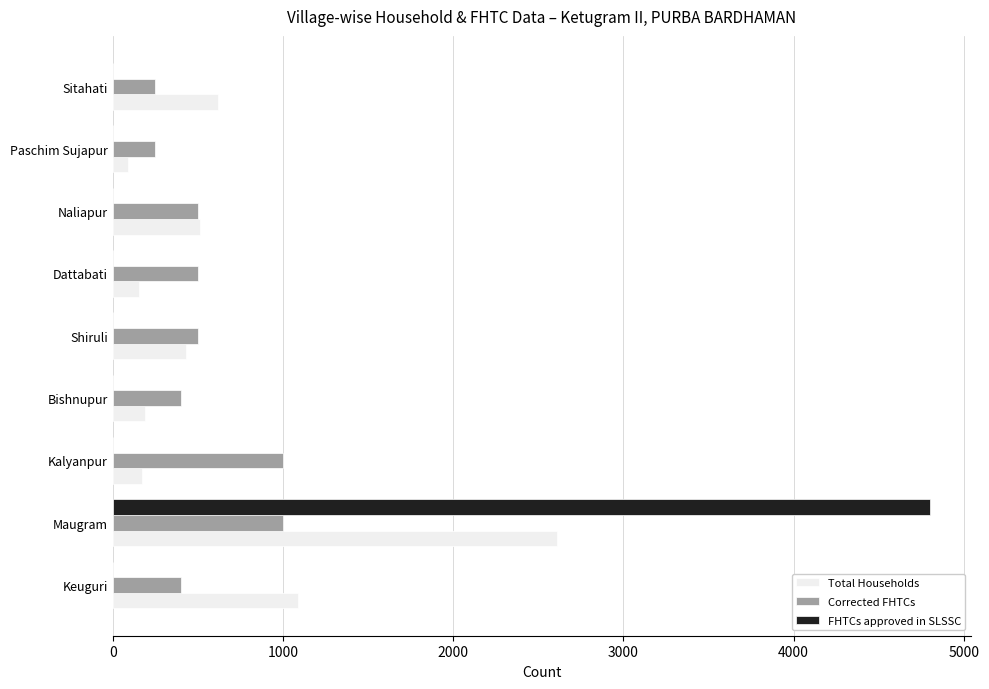

What is the highest value of the Corrected FHTCs series?

1000